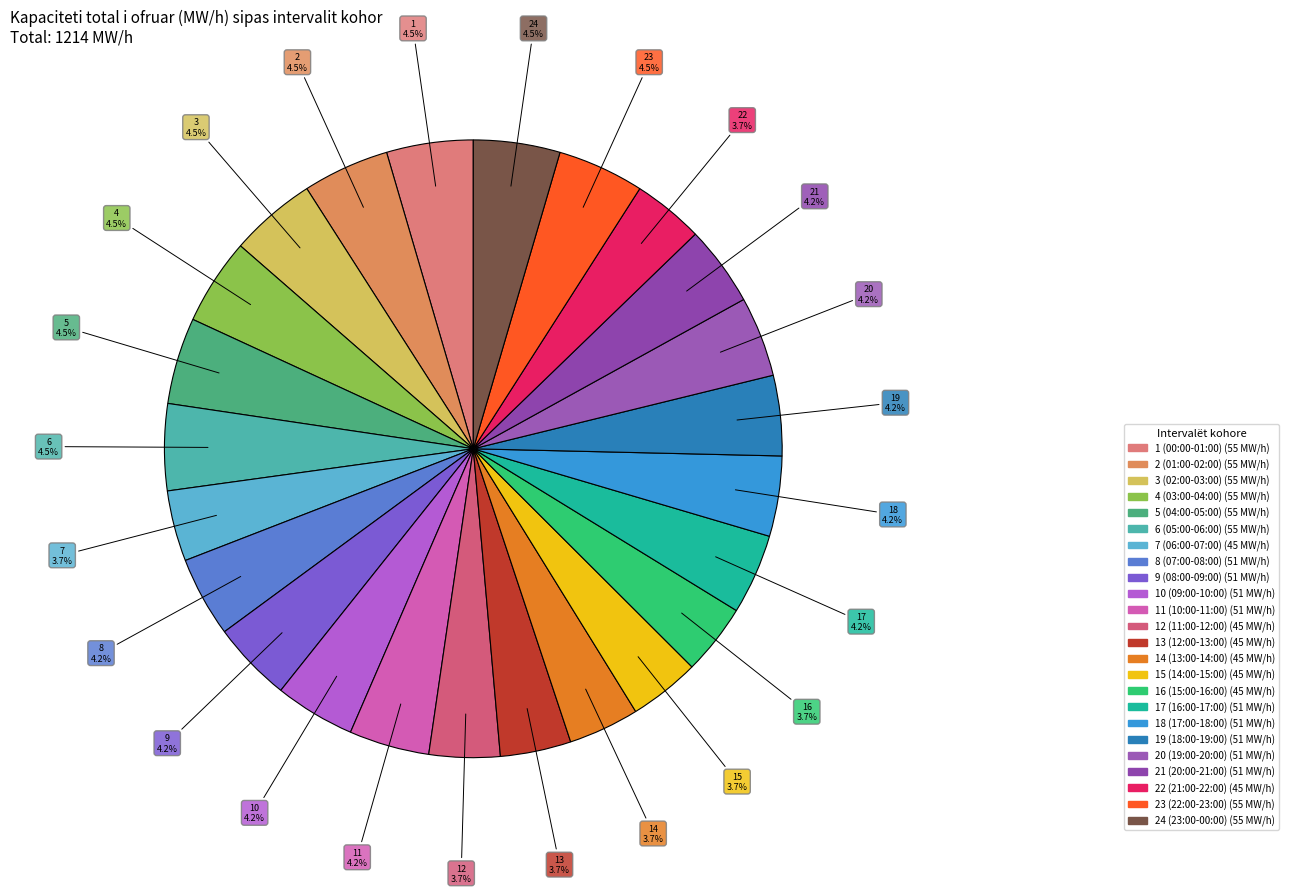

How many segments does this pie chart have?

24